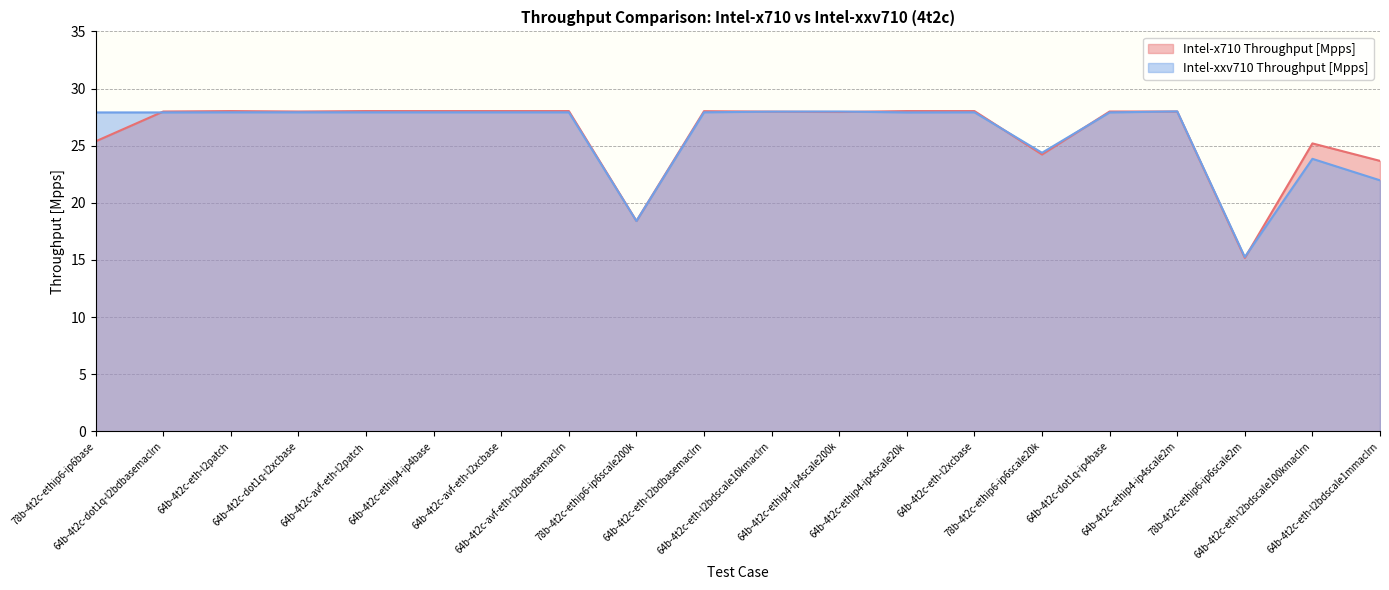

Read the Intel-xxv710 Throughput [Mpps] value at 64b-4t2c-dot1q-ip4base.

27.9